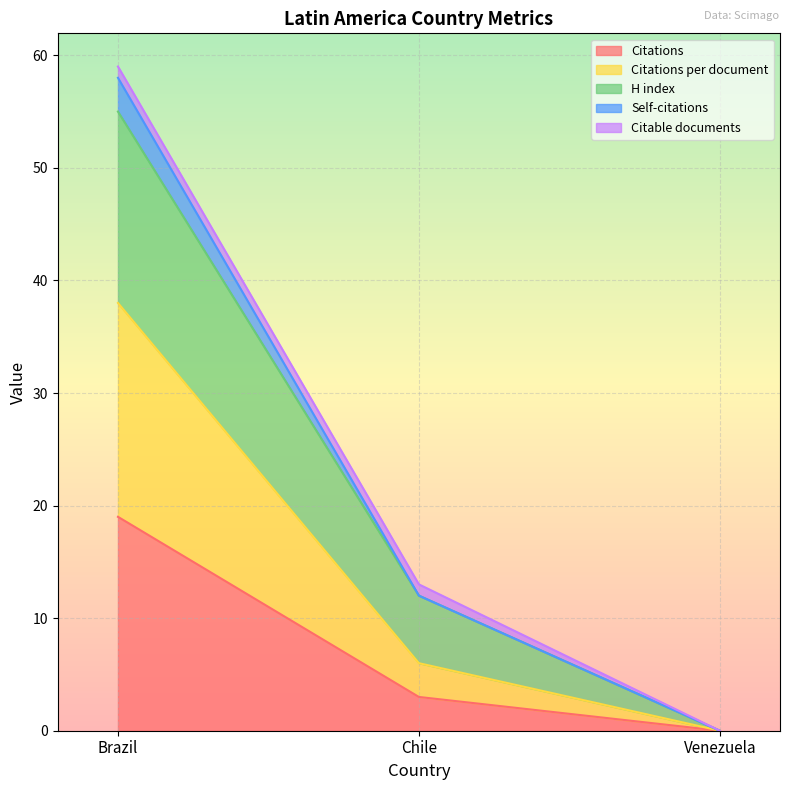

Rank the categories by H index value from highest to lowest.

Brazil, Chile, Venezuela